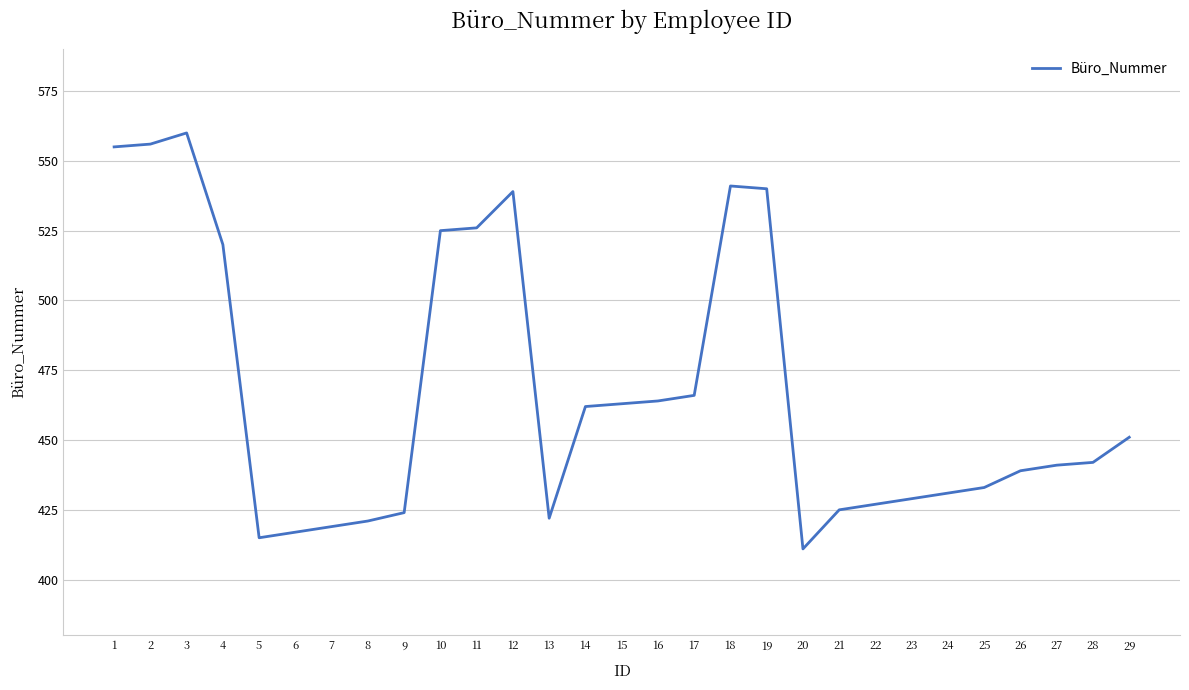

Where is the first local maximum?

3